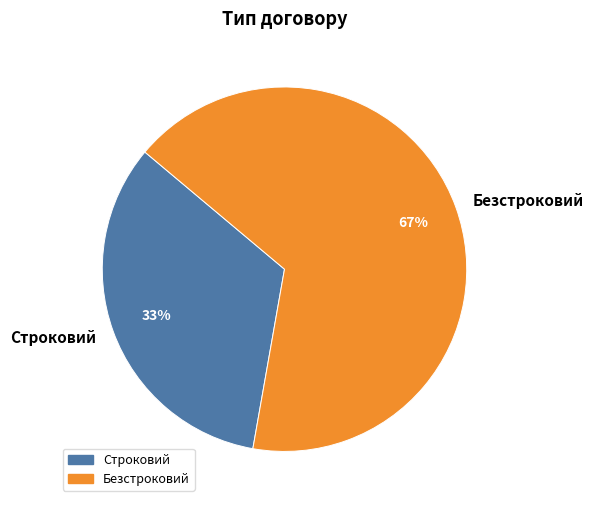

Is the sum of Строковий and Безстроковий greater than half?

Yes